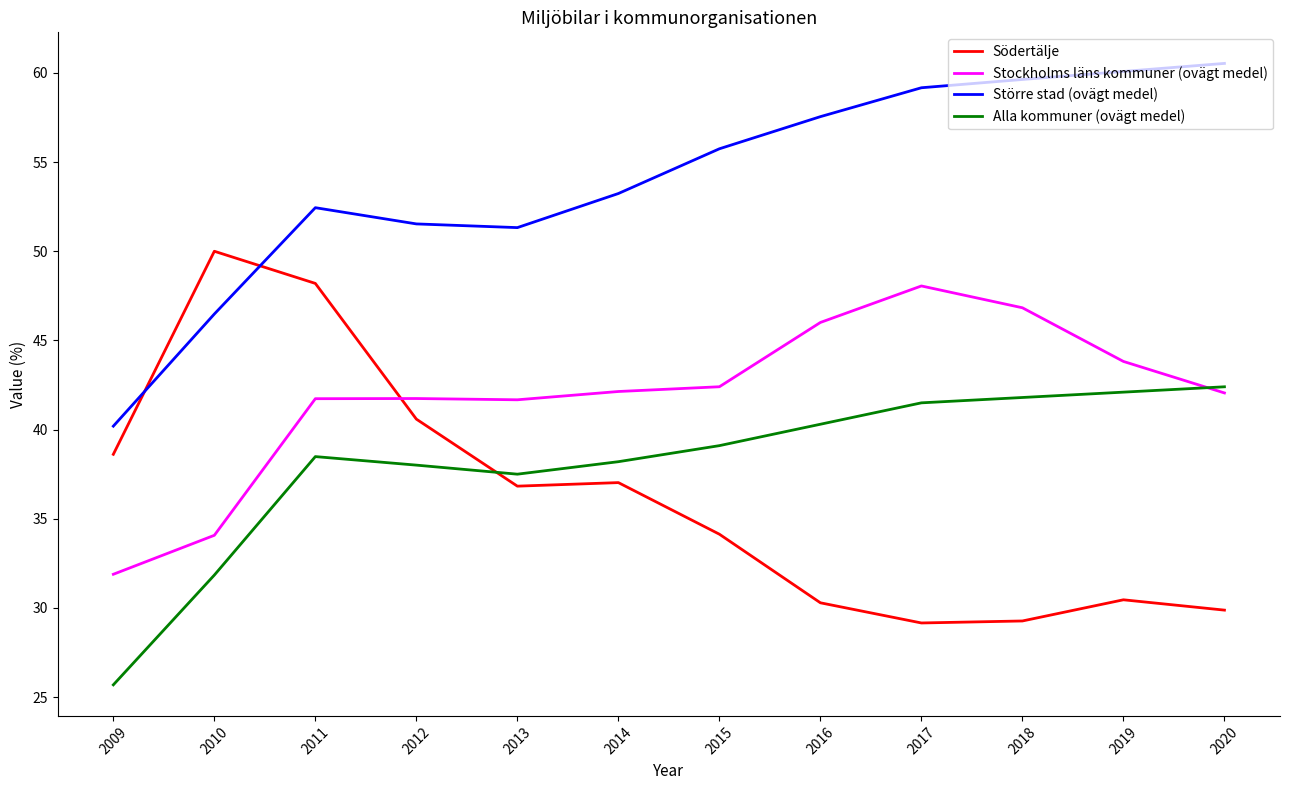

Between which two adjacent categories do Alla kommuner (ovägt medel) and Södertälje first intersect?

2012 and 2013